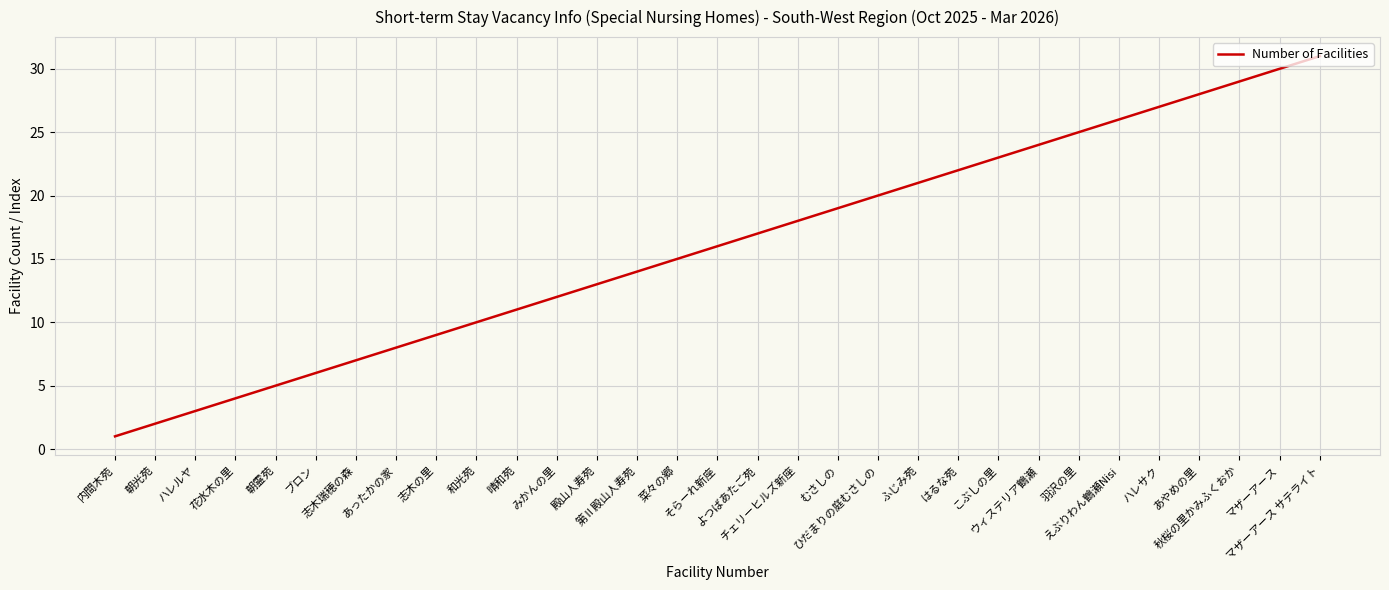

At which label is the value closest to 16?

そらーれ新座